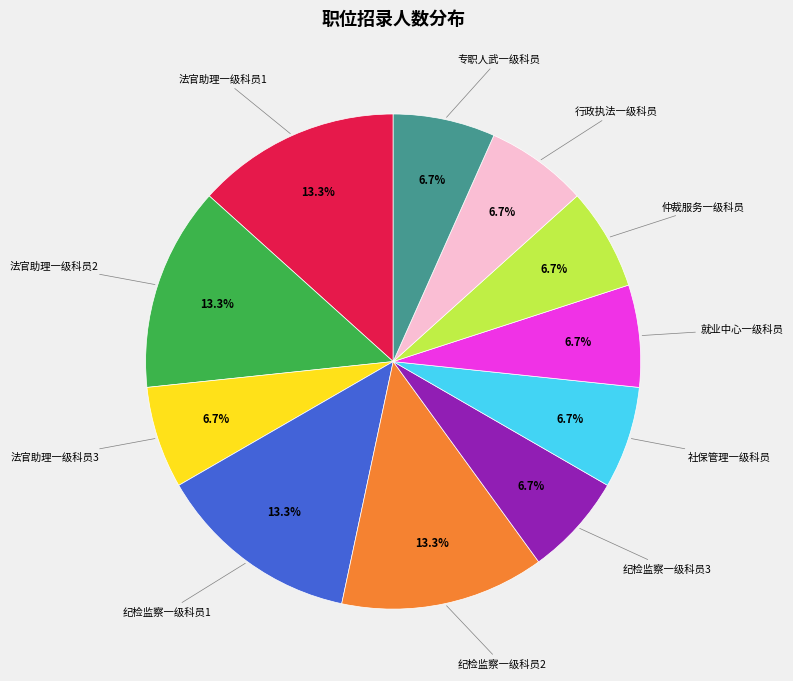

True or false: 纪检监察一级科员1 accounts for 23% of the total.

False